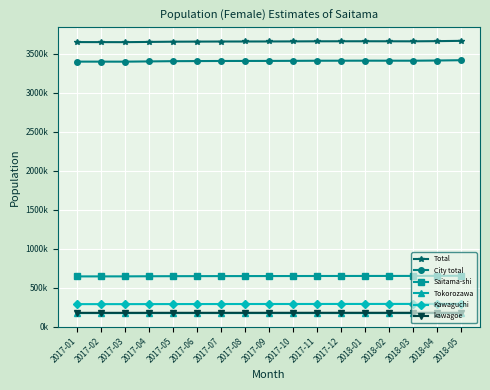

True or false: Total and Tokorozawa intersect in this chart.

False